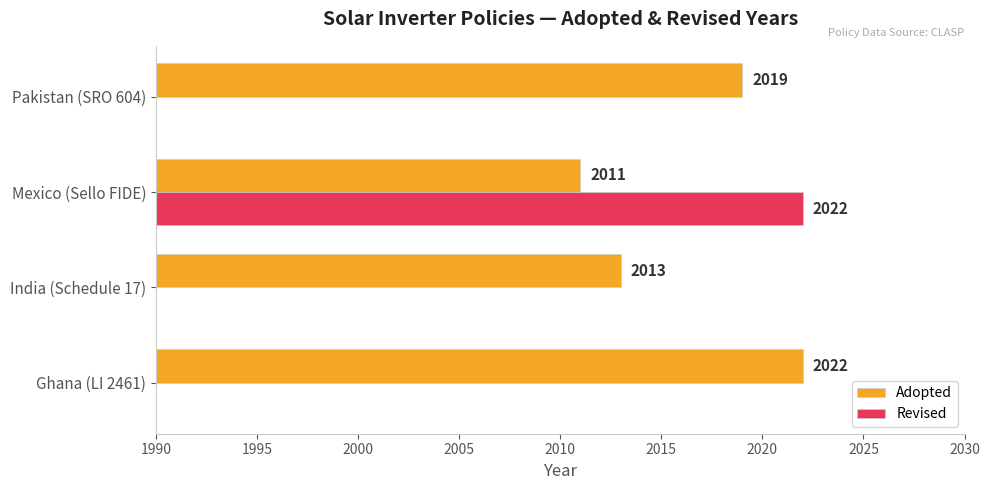

What value does the Adopted series have at 2005?

2019